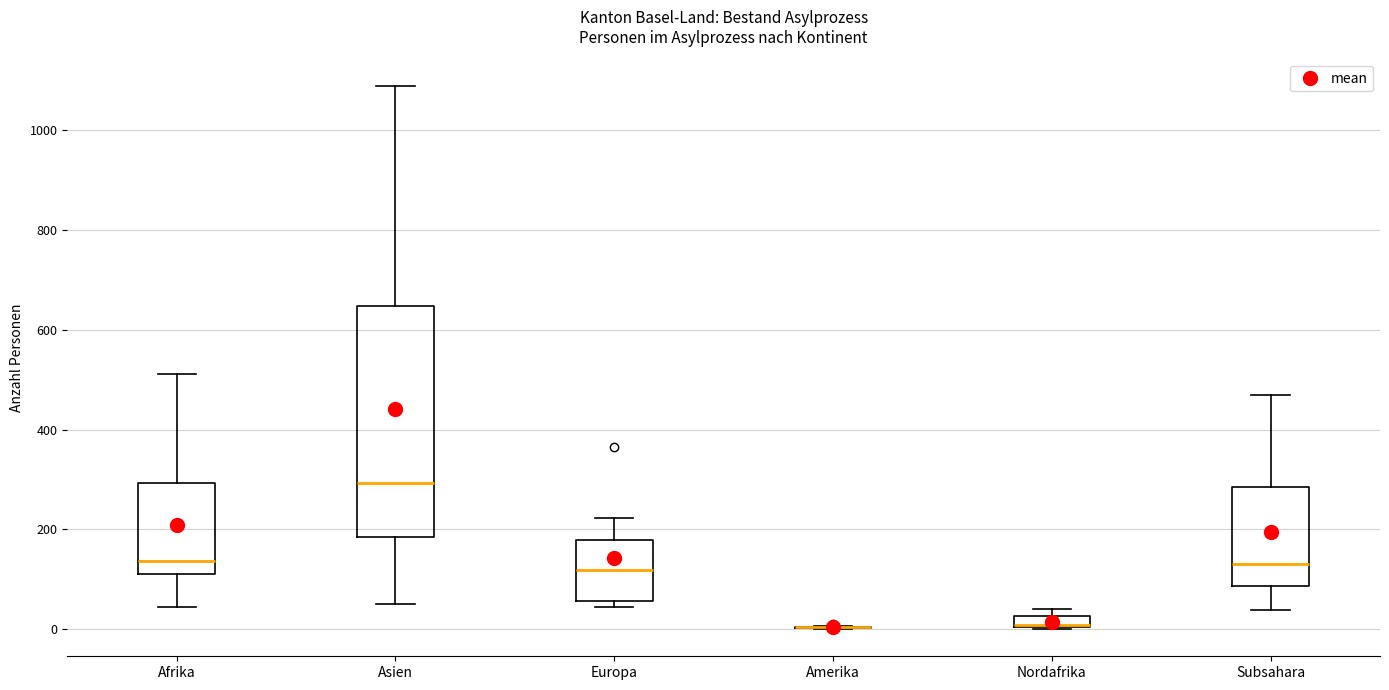

Where is the upper edge of the box for Europa on the y-axis? The values are not printed on the chart, so give them approximately, as read against the axis.

180